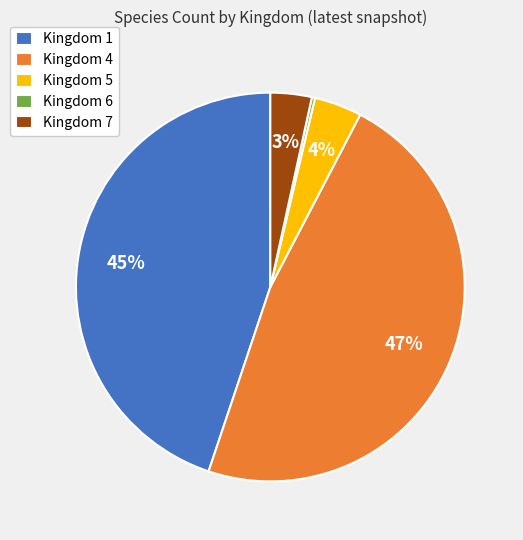

True or false: Kingdom 4 accounts for 35% of the total.

False